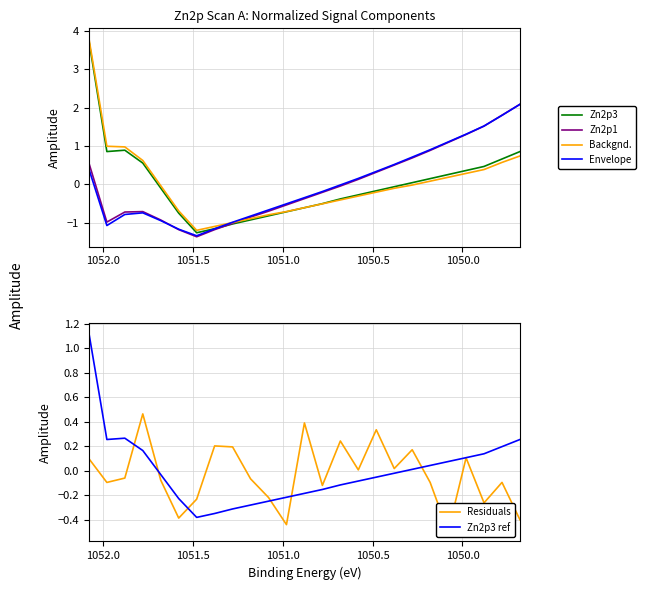

How many series are shown in this chart?

6